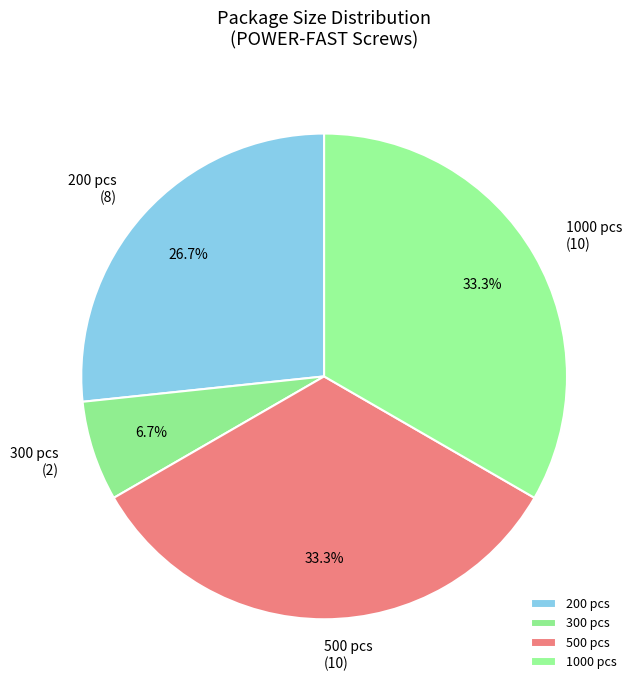

Is there a majority slice in this chart?

No